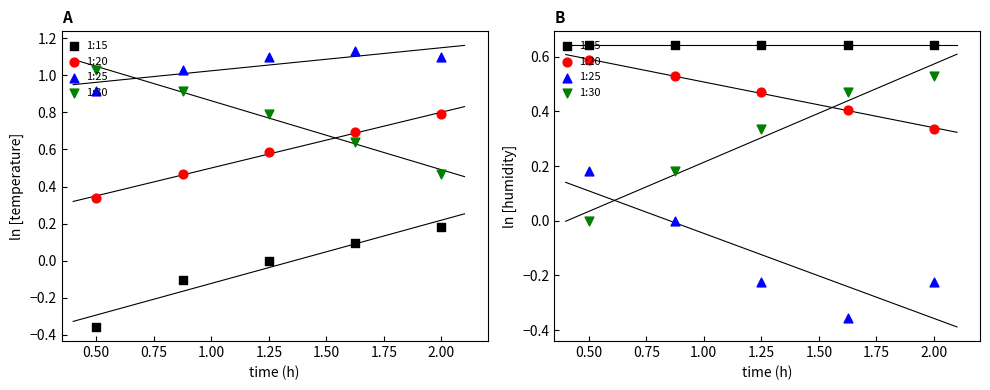

Which series has the widest spread of Y values?

1:25